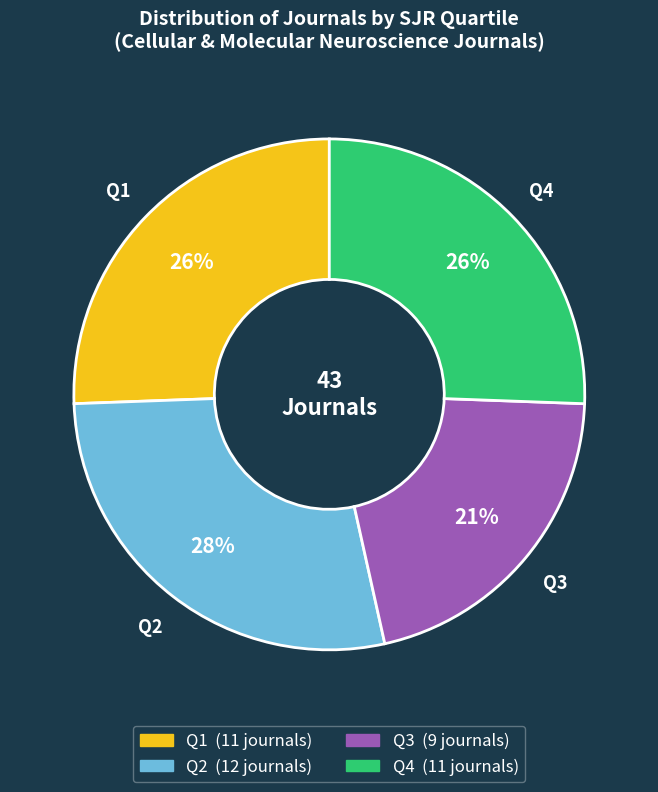

Does Q3 represent more than half of the total?

No